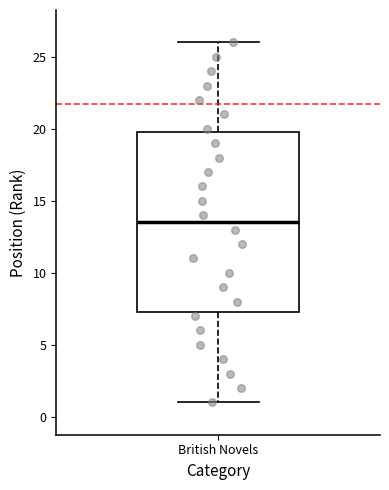

Read this box plot against the y-axis: the position of the median line, the range covered by the box, and the ends of both whiskers. The values are not printed on the chart, so give them approximately, as read against the axis.

median 13.5, box 7.5 to 20.0, whiskers 1.0 to 26.0